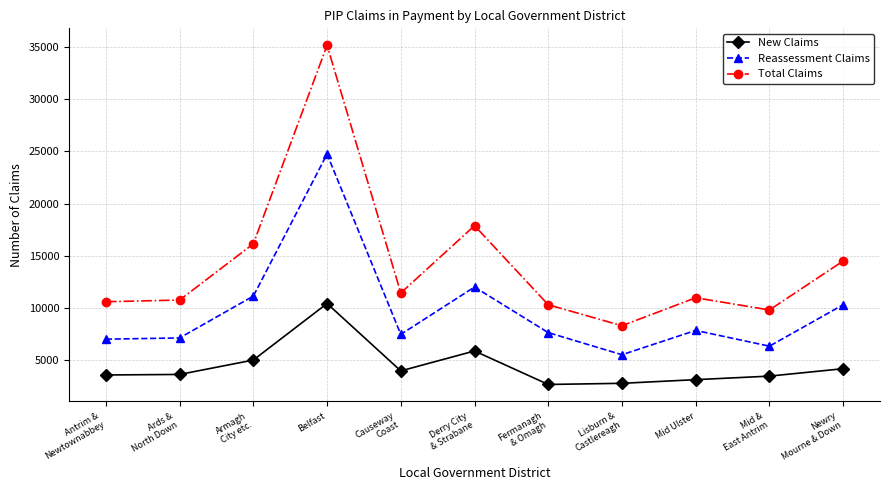

True or false: Reassessment Claims and Total Claims intersect in this chart.

False